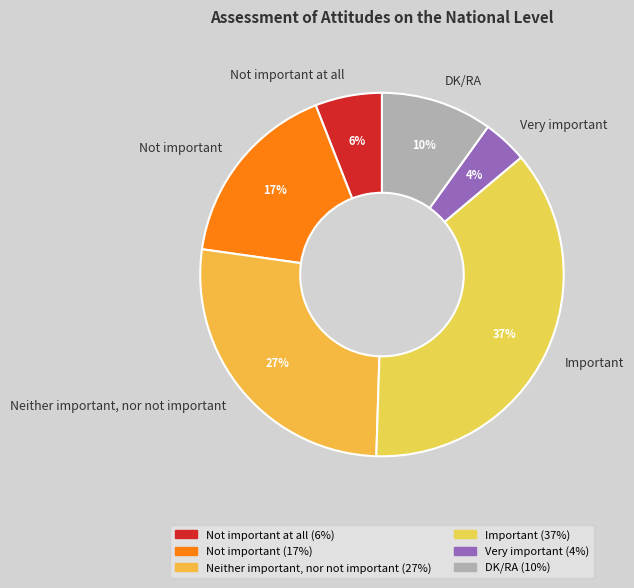

To the nearest percent, what percentage of the pie is Neither important, nor not important?

27%